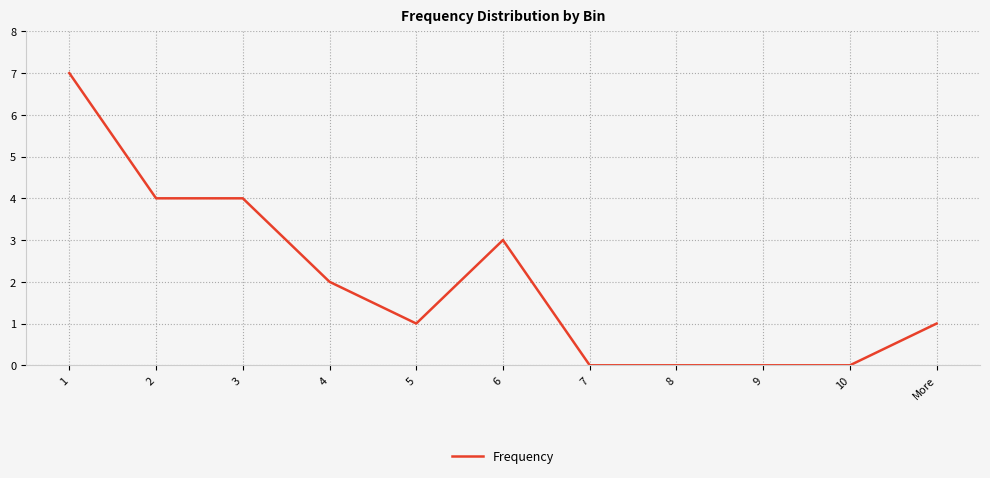

What is the sum of the values at More and 3?

5